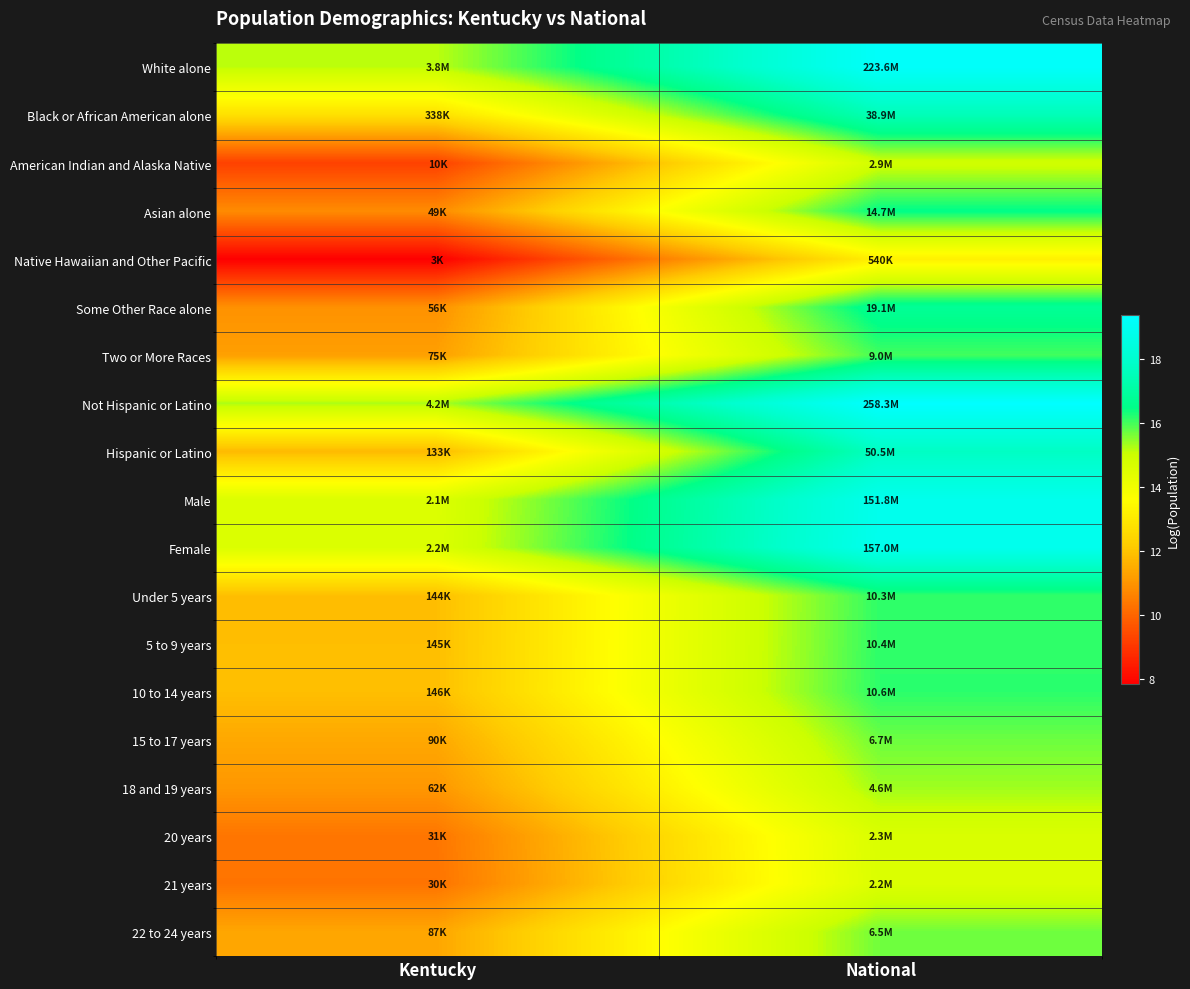

Reading left to right, transcribe all the data shown in this chart.

White alone: Kentucky=15.2	National=19.2
Black or African American alone: Kentucky=12.7	National=17.5
American Indian and Alaska Native: Kentucky=9.2	National=14.9
Asian alone: Kentucky=10.8	National=16.5
Native Hawaiian and Other Pacific: Kentucky=7.8	National=13.2
Some Other Race alone: Kentucky=10.9	National=16.8
Two or More Races: Kentucky=11.2	National=16.0
Not Hispanic or Latino: Kentucky=15.3	National=19.4
Hispanic or Latino: Kentucky=11.8	National=17.7
Male: Kentucky=14.6	National=18.8
Female: Kentucky=14.6	National=18.9
Under 5 years: Kentucky=11.9	National=16.1
5 to 9 years: Kentucky=11.9	National=16.2
10 to 14 years: Kentucky=11.9	National=16.2
15 to 17 years: Kentucky=11.4	National=15.7
18 and 19 years: Kentucky=11.0	National=15.4
20 years: Kentucky=10.3	National=14.7
21 years: Kentucky=10.3	National=14.6
22 to 24 years: Kentucky=11.4	National=15.7